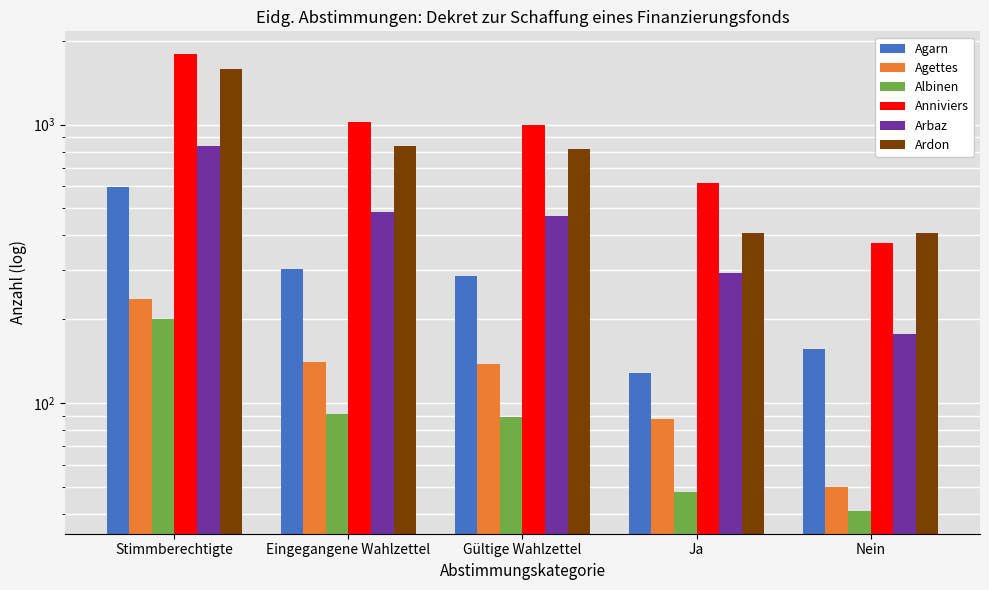

Which series has the largest range (max minus min)?

Anniviers